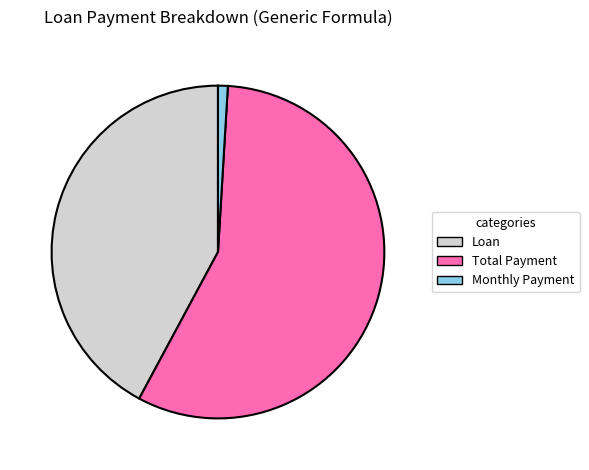

True or false: Monthly Payment accounts for 16% of the total.

False